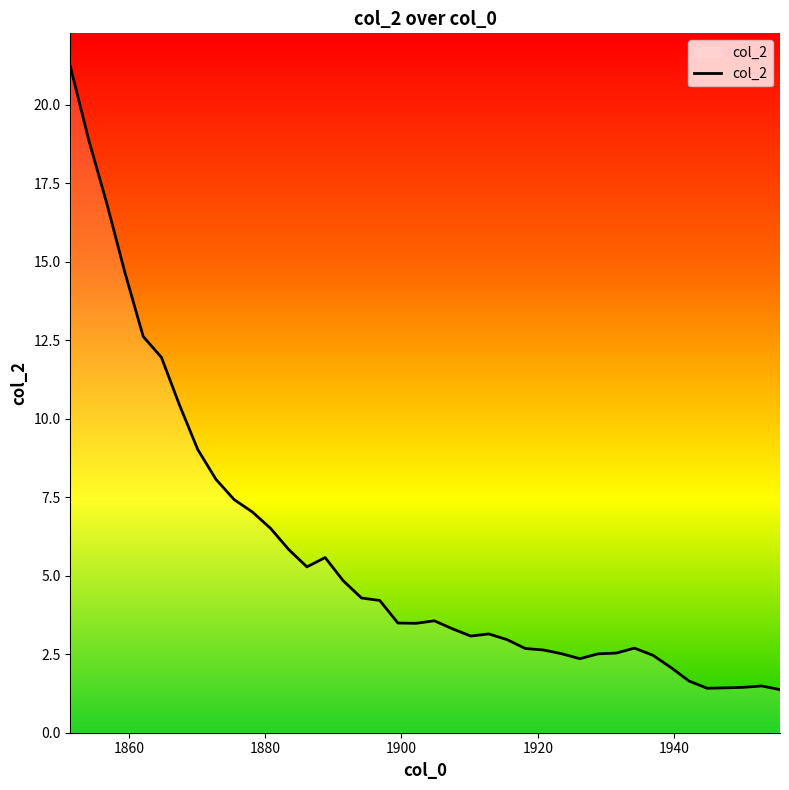

What is the minimum value shown in the chart?

1.4